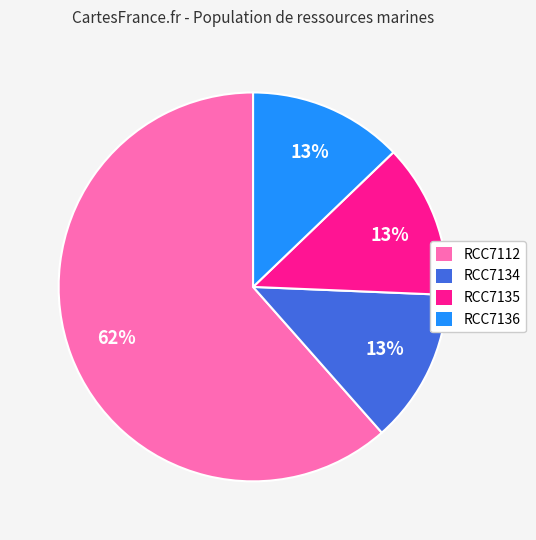

How many slices are in this pie chart?

4